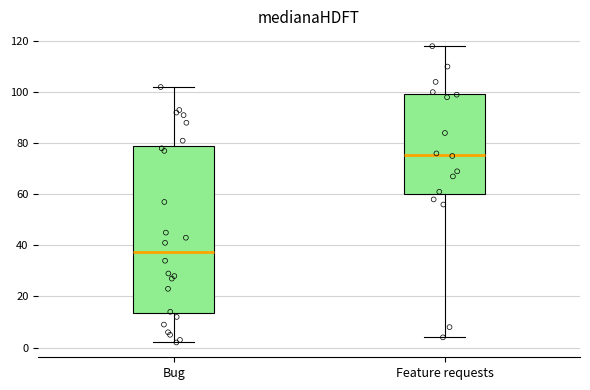

Reading left to right, transcribe this box plot: for each box, give where its median line is, the range the box spans, and where its two whiskers end, as read against the y-axis. The values are not printed on the chart, so give them approximately, as read against the axis.

Bug: median 38, box 14 to 78, whiskers 2 to 102
Feature requests: median 76, box 60 to 100, whiskers 4 to 118